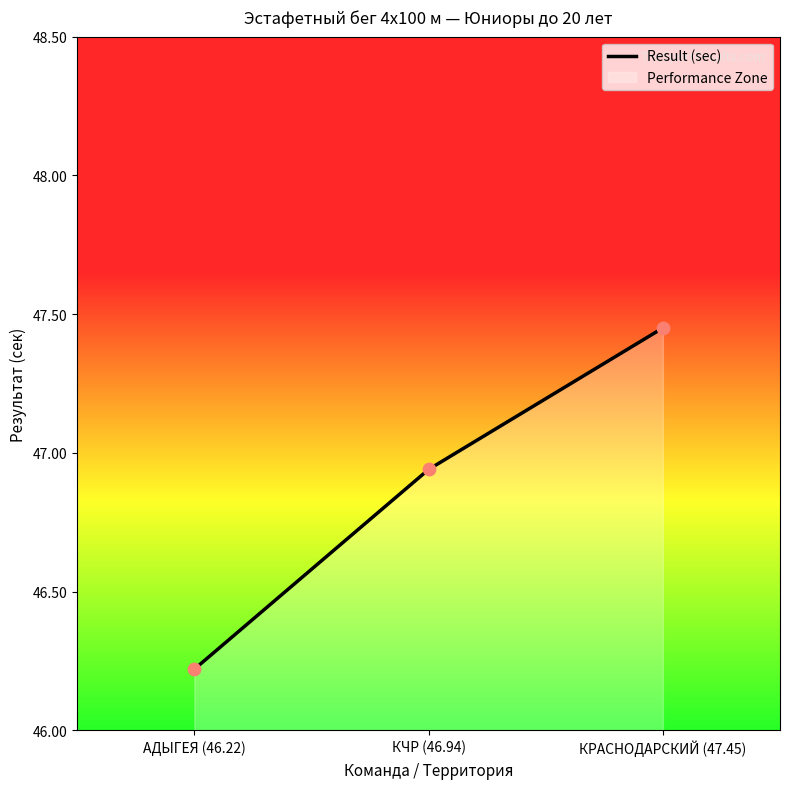

What is the change in value from АДЫГЕЯ (46.22) to КРАСНОДАРСКИЙ (47.45)?

+1.2